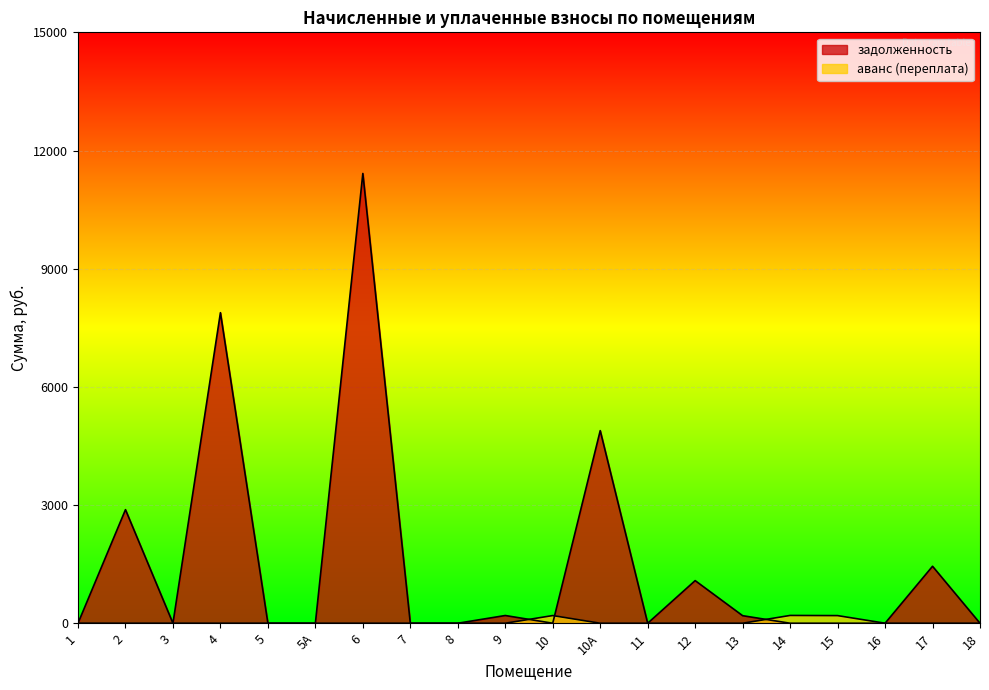

List the series in order of their peak value, lowest first.

аванс (переплата), задолженность